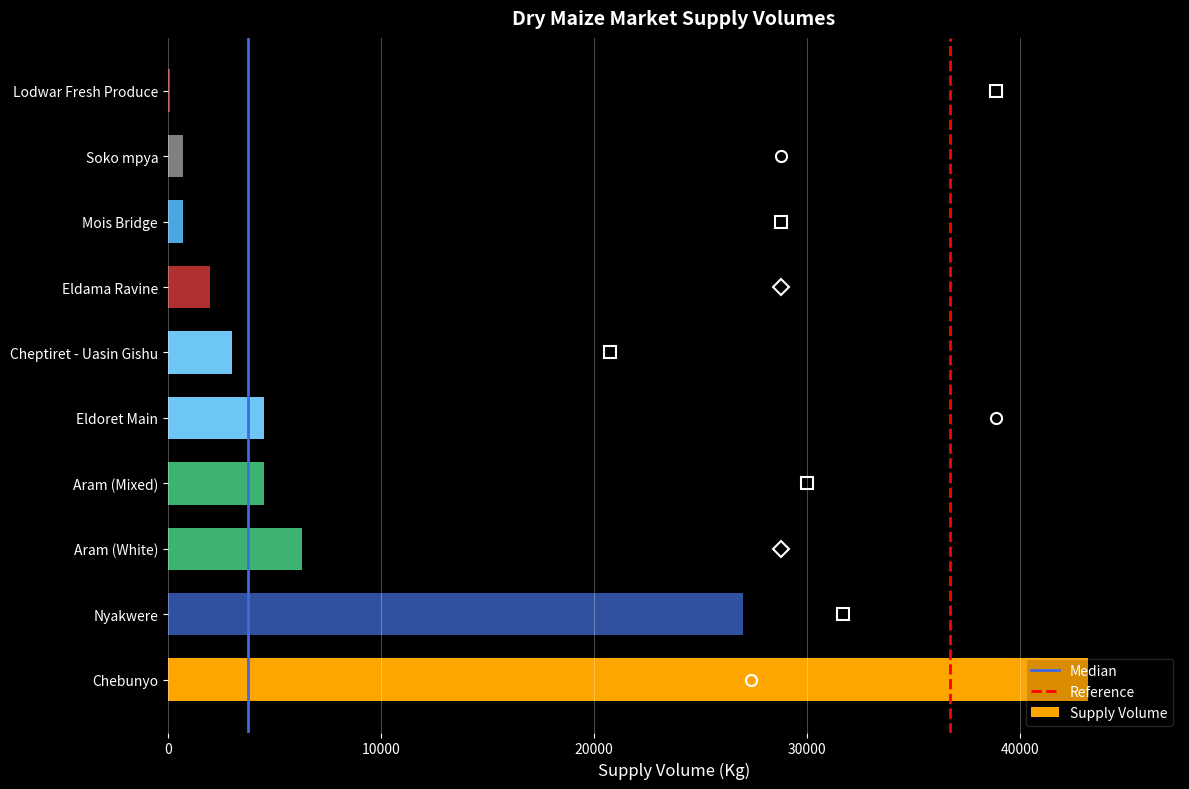

At which label is the value closest to 21645?

Nyakwere